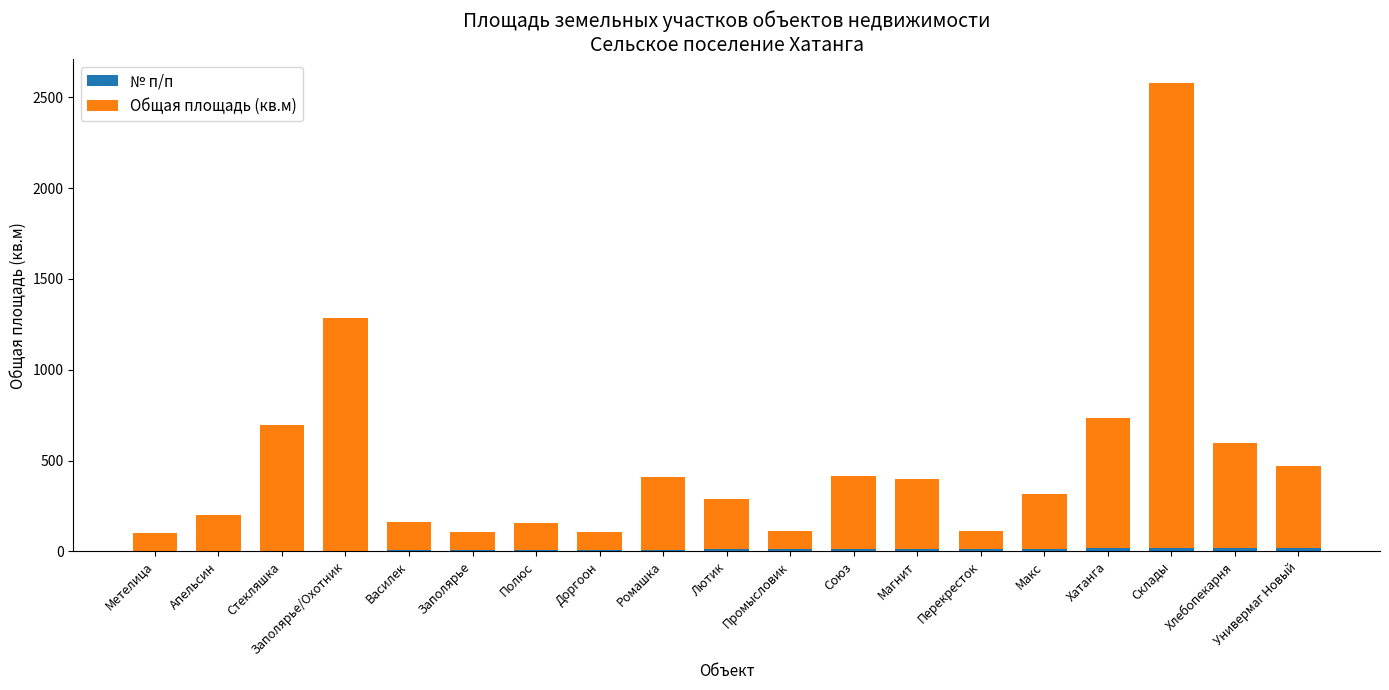

At which category is the sum across all series the highest?

Склады